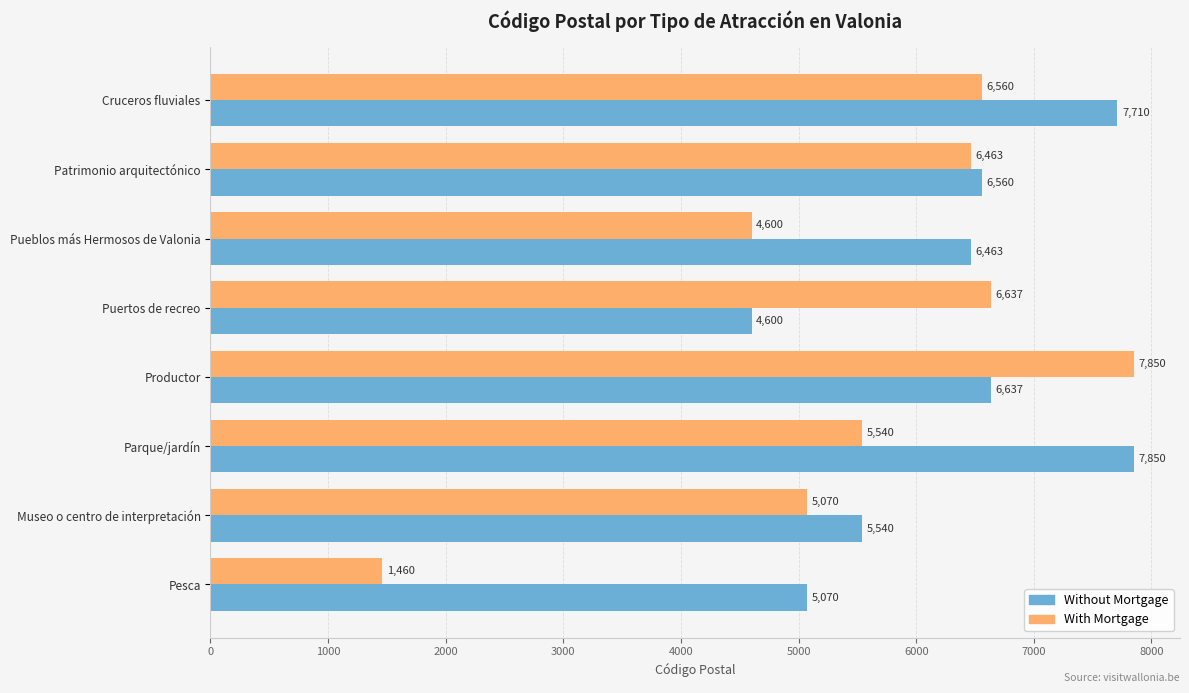

What is the minimum value shown in the chart?

1460